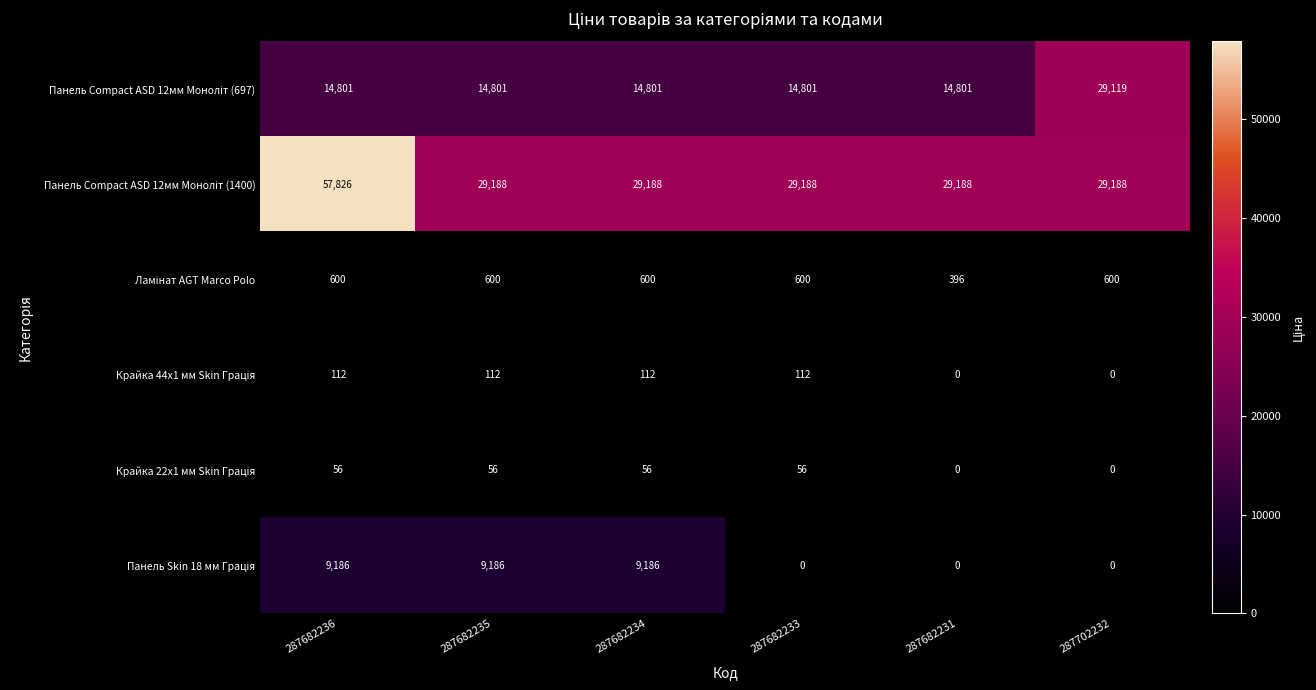

What is the spread (max minus min) of values at 287682234?

29132